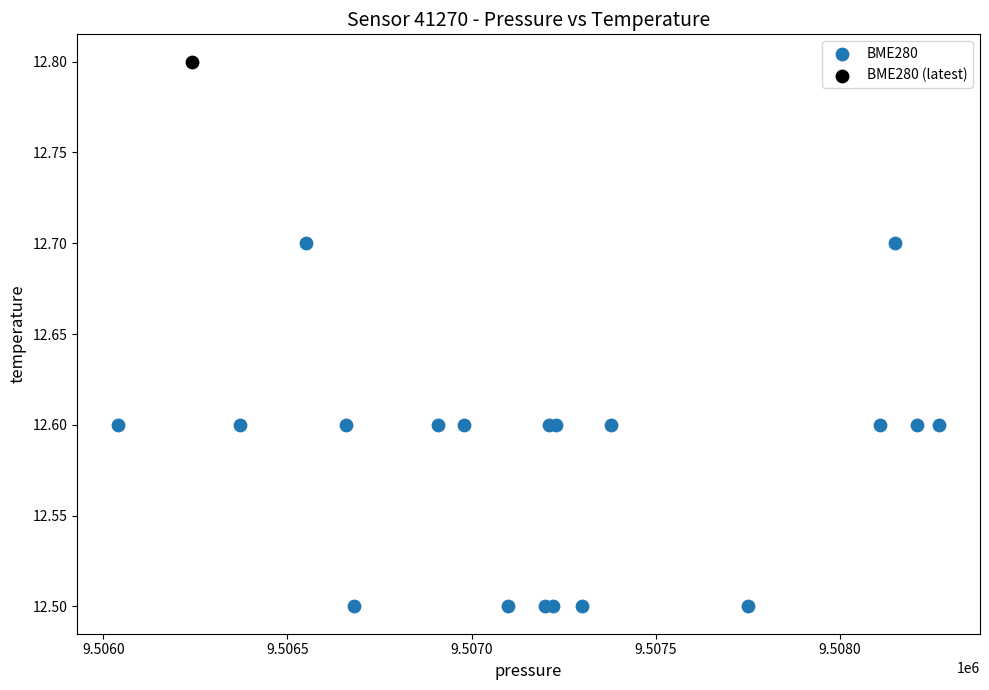

What are all the series names shown in the legend?

BME280, BME280 (latest)